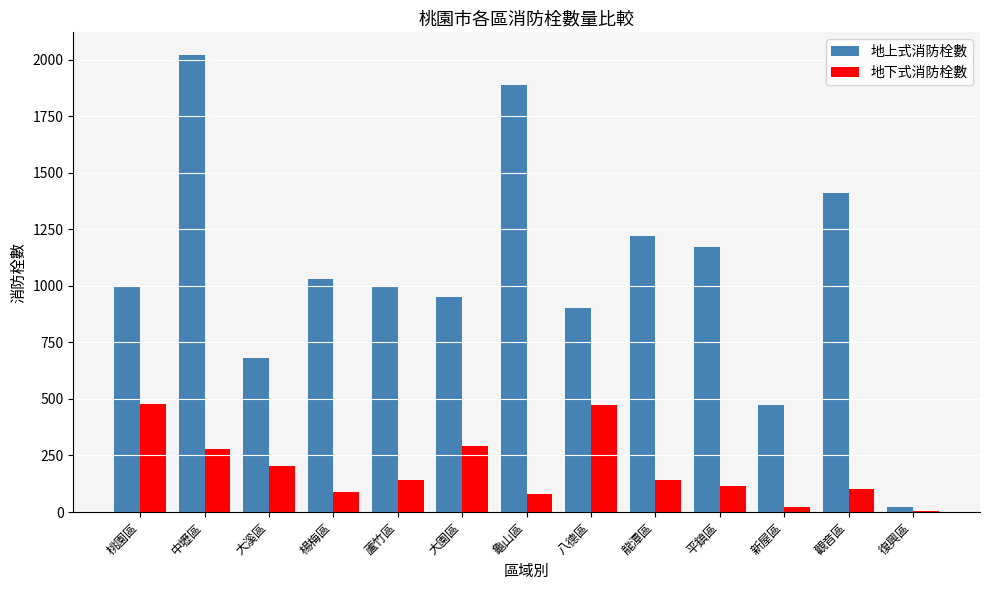

At which category is the sum across all series the highest?

中壢區